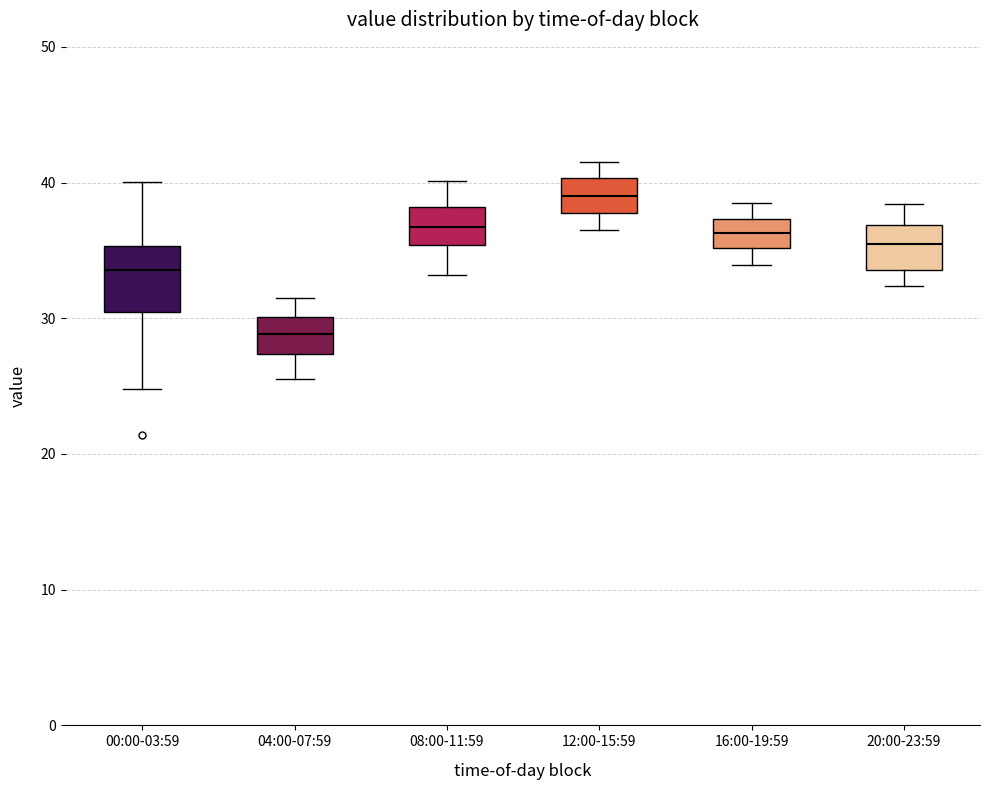

Comparing the boxes themselves (not the whiskers), which one is the tallest?

00:00-03:59